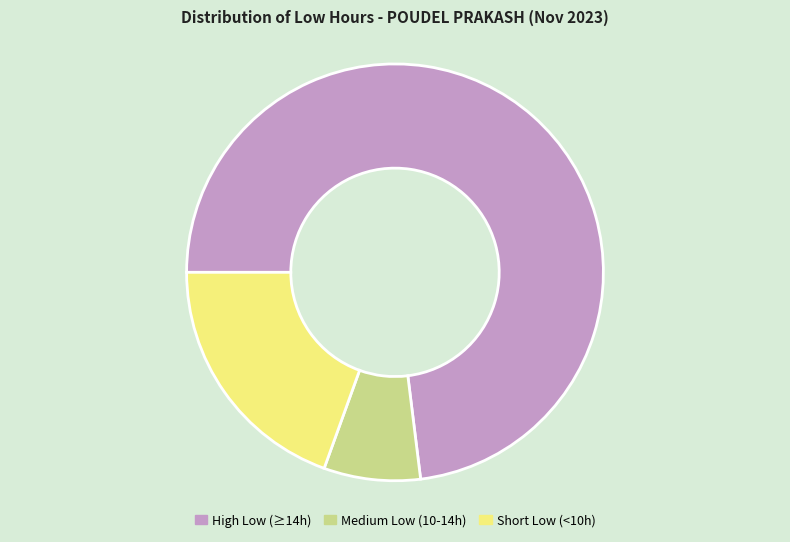

Is it true that Medium Low (10-14h) is 7% of the pie?

True